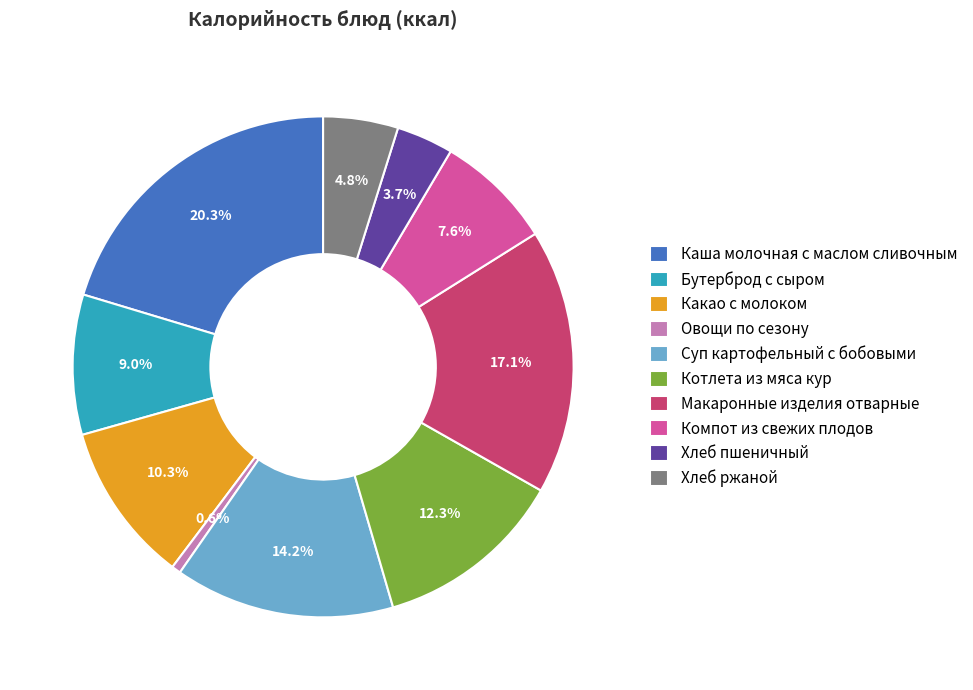

Does any single category account for the majority?

No